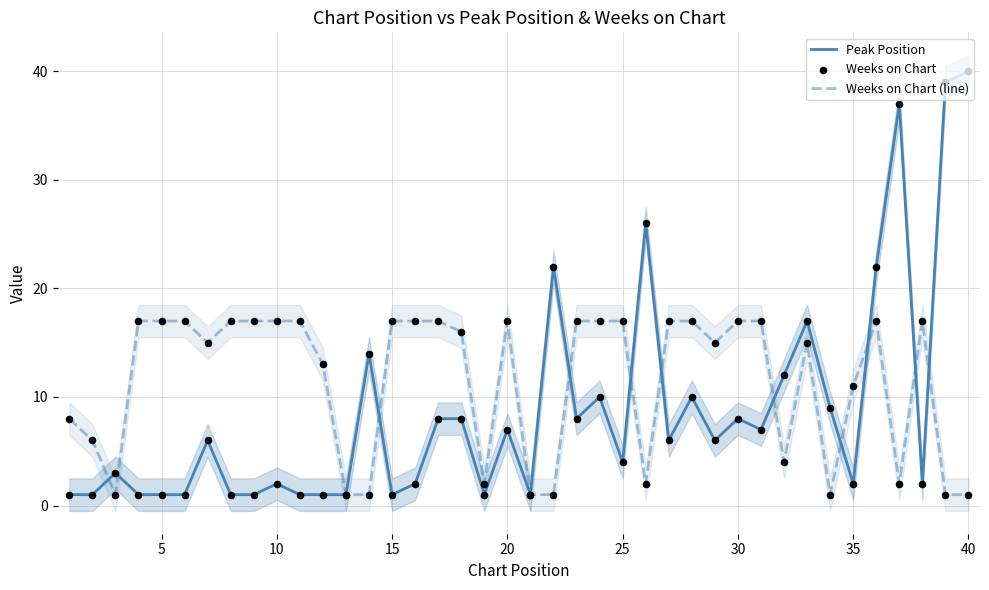

Which series contains the highest Y value?

Peak Position